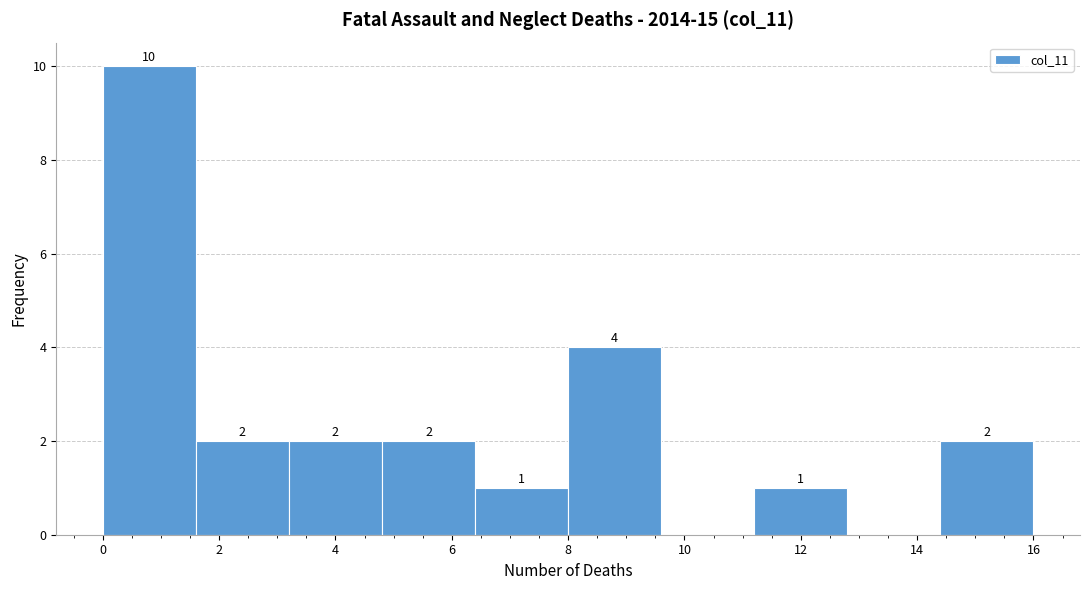

Over which range of the x-axis is the bar tallest?

0.0 to 1.6